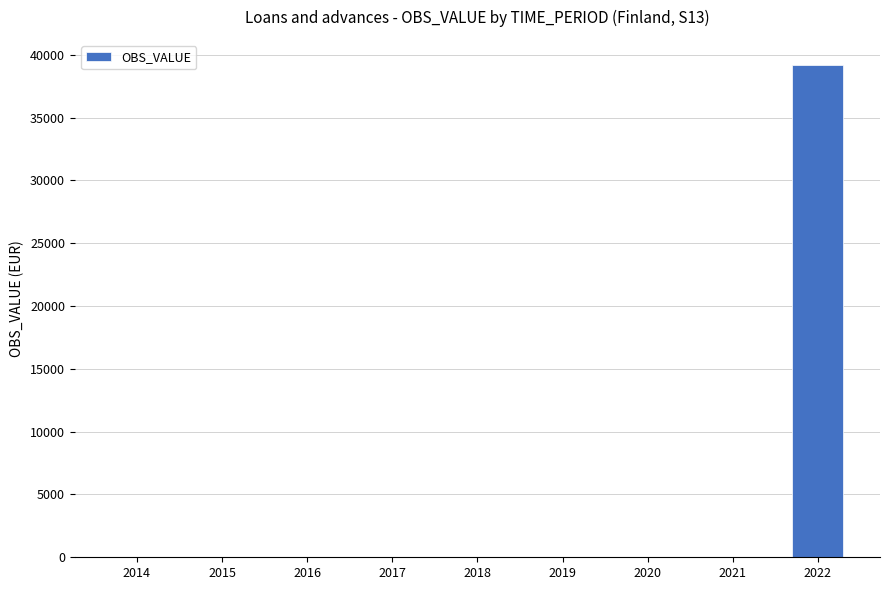

Is it true that the value at 2018 is 0?

True